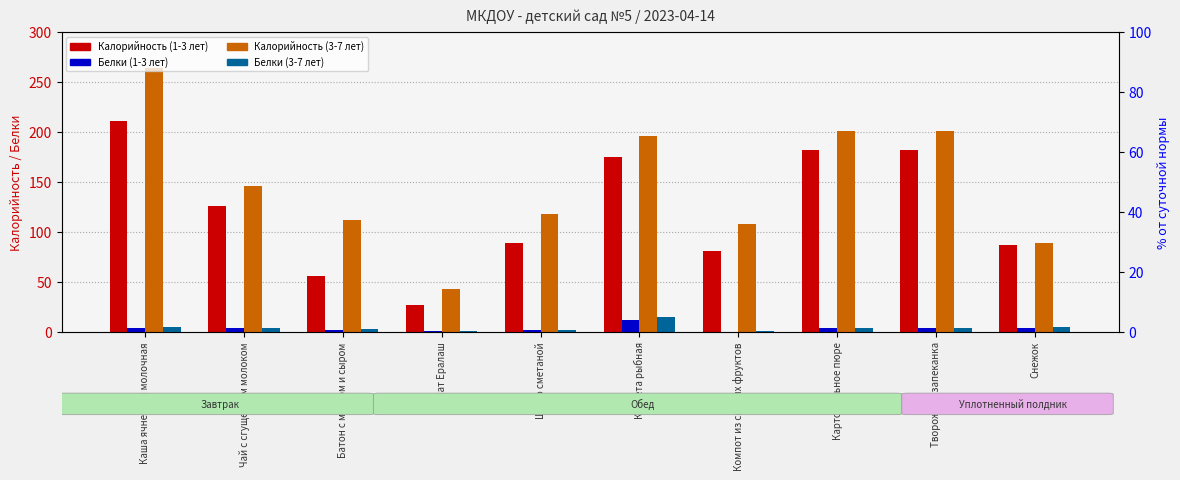

Which series changed the most between Щи со сметаной and Картофельное пюре?

Калорийность (1-3 лет)